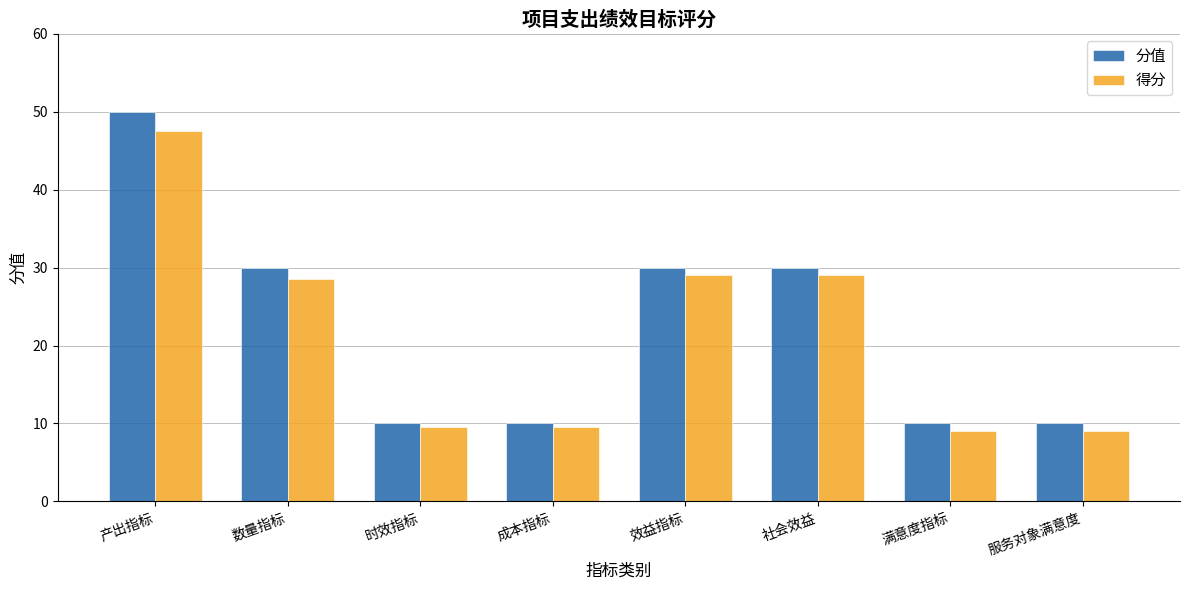

How many groups of bars are there?

8